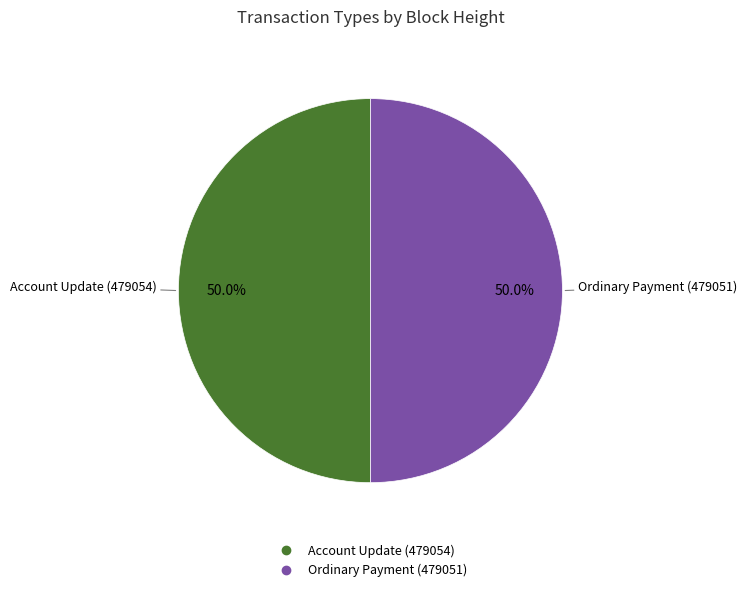

To the nearest percent, what portion does Account Update (479054) represent?

50%